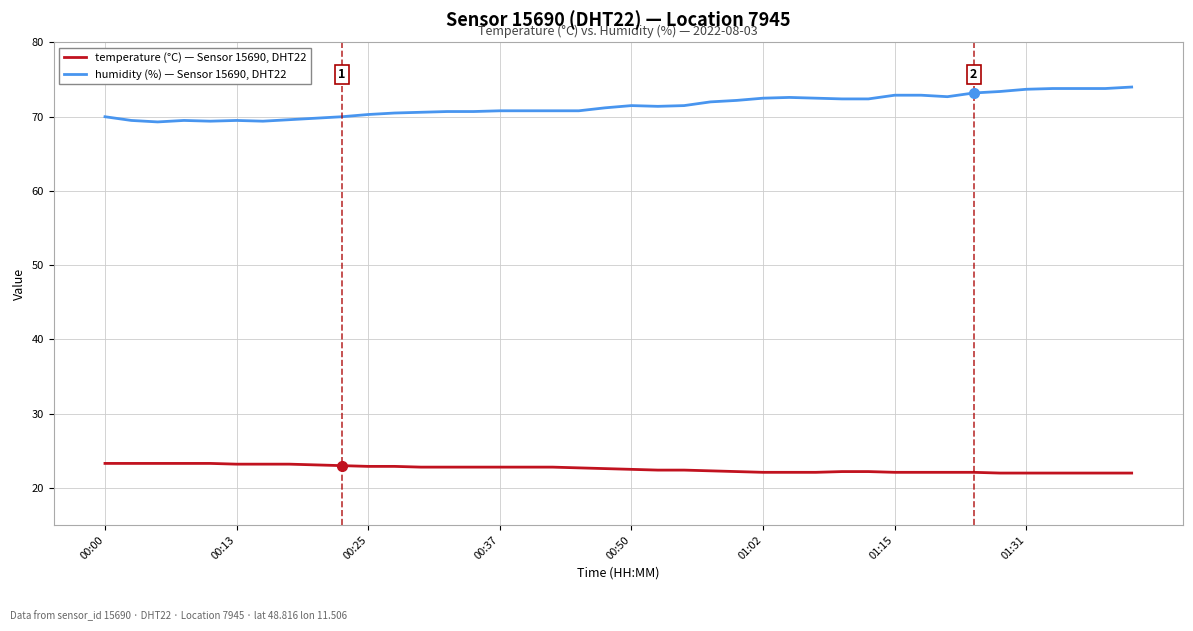

What is the lowest value of the temperature (°C) — Sensor 15690, DHT22 series?

22.0